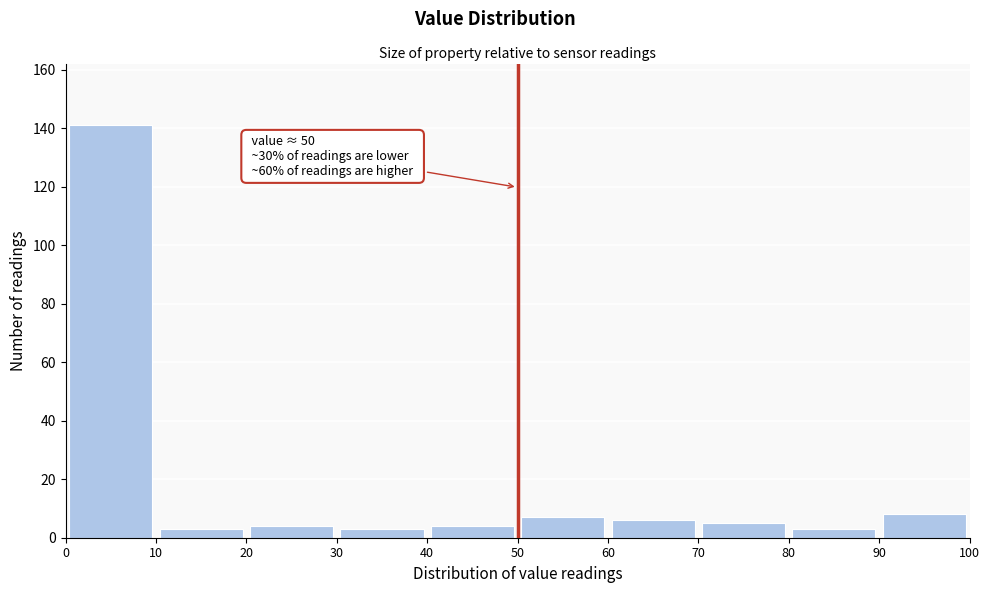

Over which range of the x-axis is the bar tallest?

0 to 10